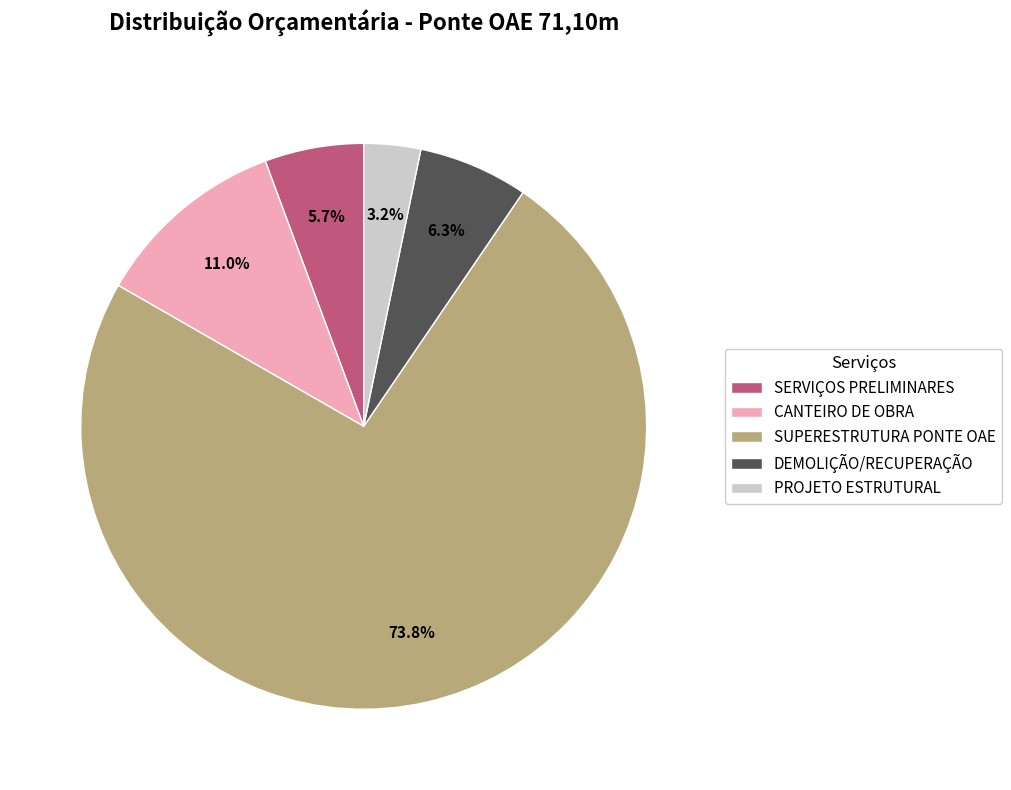

To the nearest percent, what is the average slice percentage?

20%